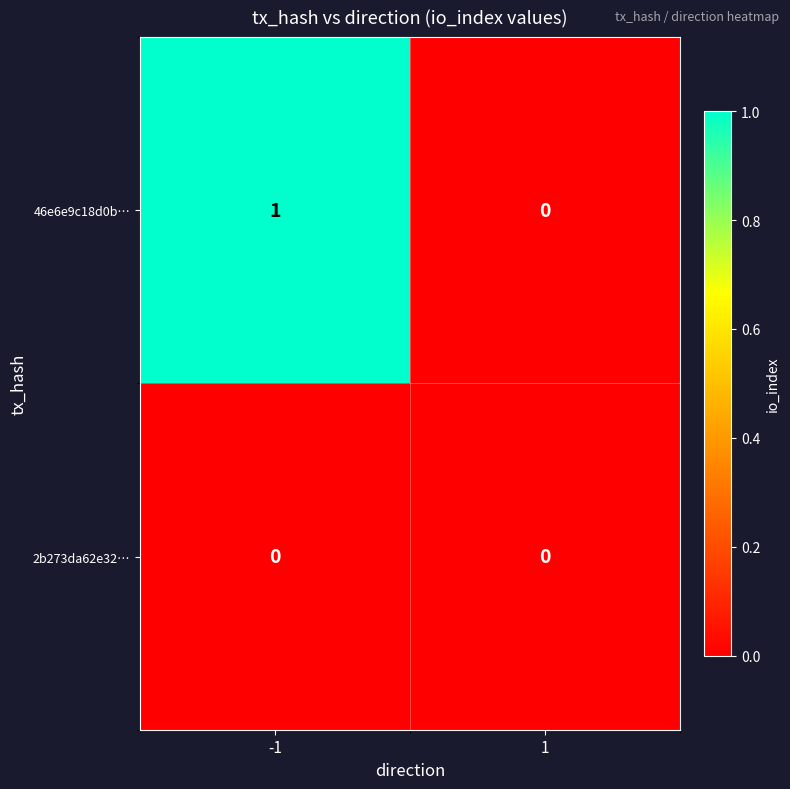

Which series has the widest spread of values?

46e6e9c18d0b…